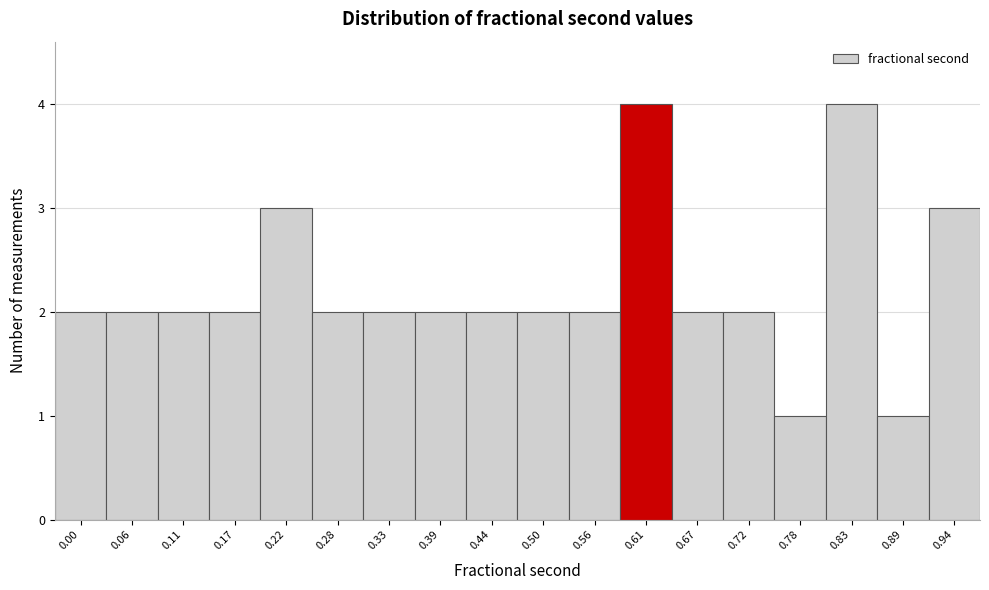

Reading right to left, list all the values displayed in this chart.

0.94=3	0.89=1	0.83=4	0.78=1	0.72=2	0.67=2	0.61=4	0.56=2	0.50=2	0.44=2	0.39=2	0.33=2	0.28=2	0.22=3	0.17=2	0.11=2	0.06=2	0.00=2